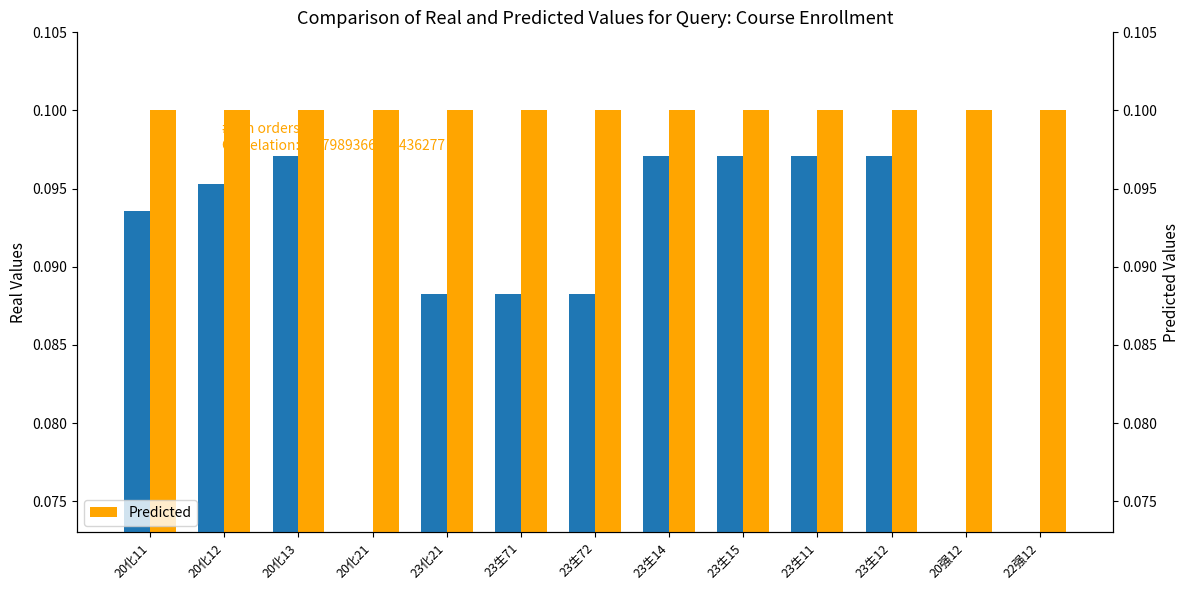

Is the value of Real at 23生15 greater than the value of Predicted at 20化11?

No